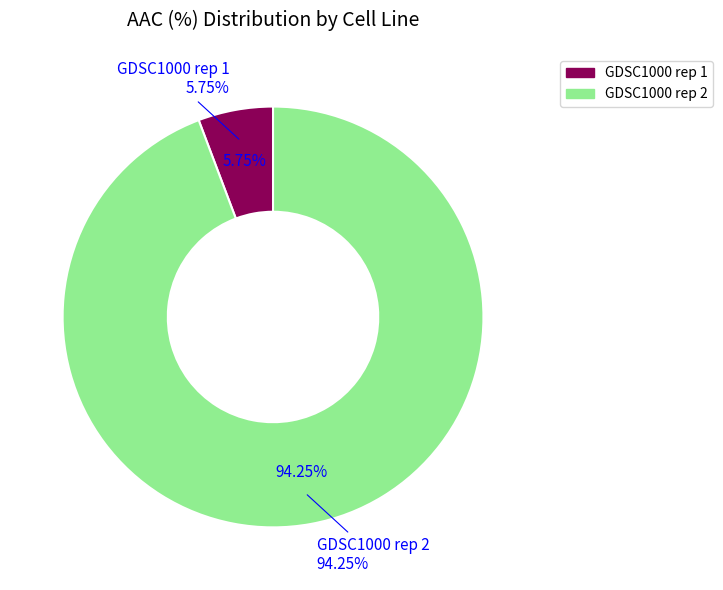

Is it true that GDSC1000 rep 2 is 87% of the pie?

False